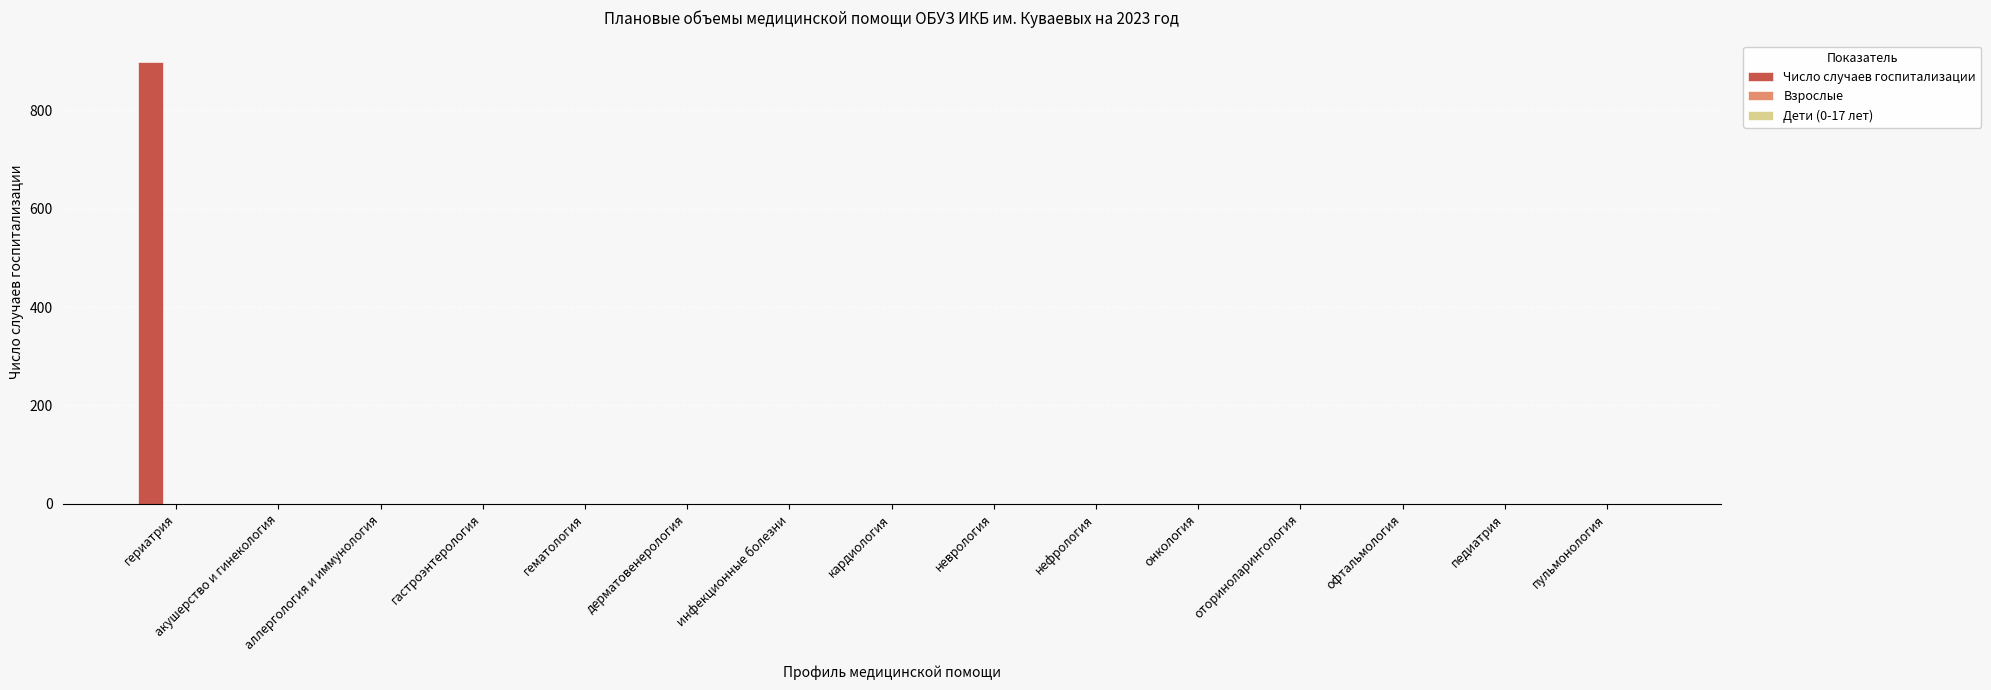

Between онкология and гериатрия, which is larger?

гериатрия